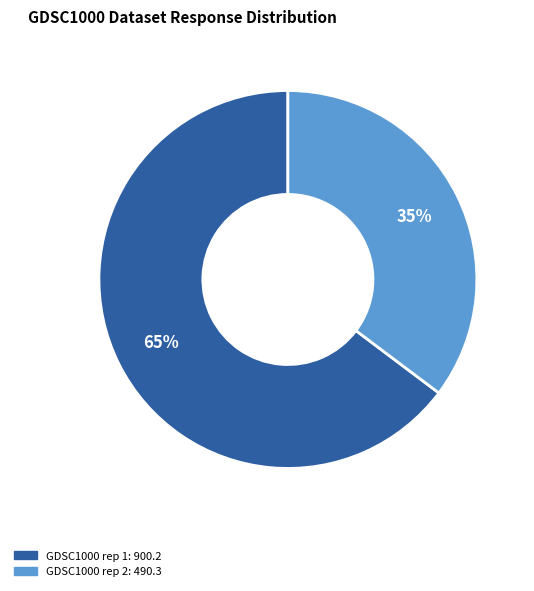

Does any single category account for the majority?

Yes